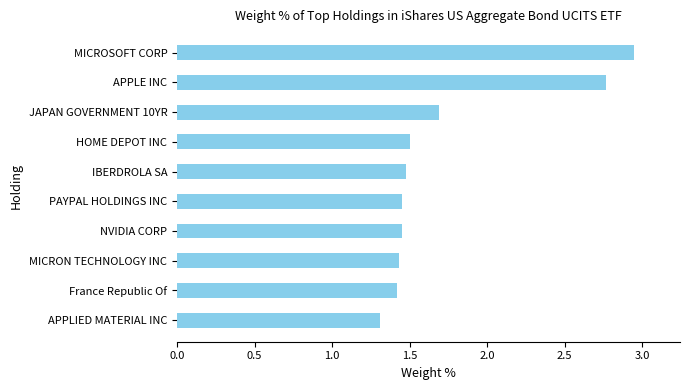

Is it true that the value at APPLE INC is 2.8?

True